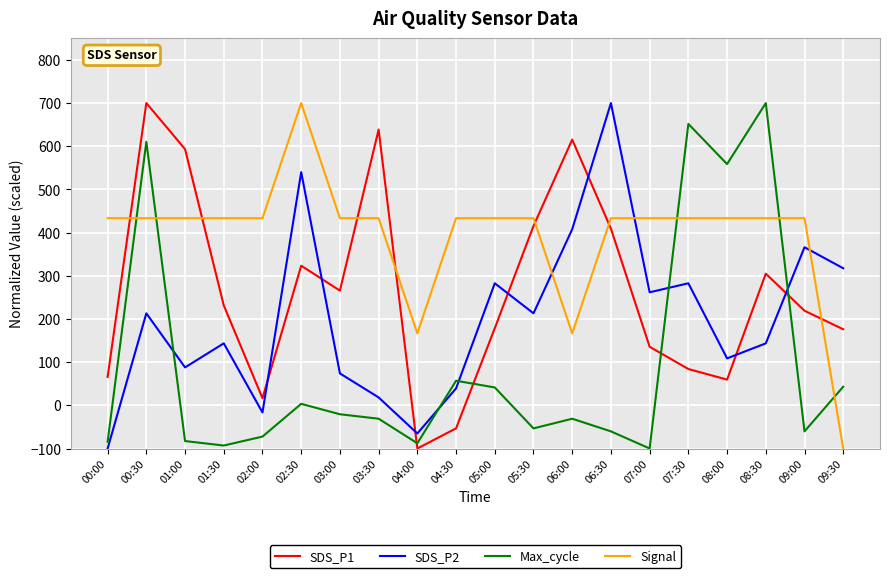

True or false: Signal and SDS_P1 intersect in this chart.

True